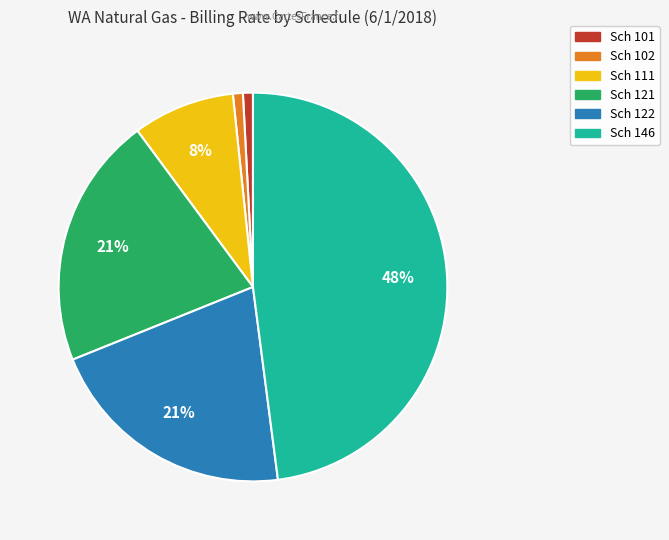

To the nearest percent, what is the difference between the largest and smallest slice percentages?

47%